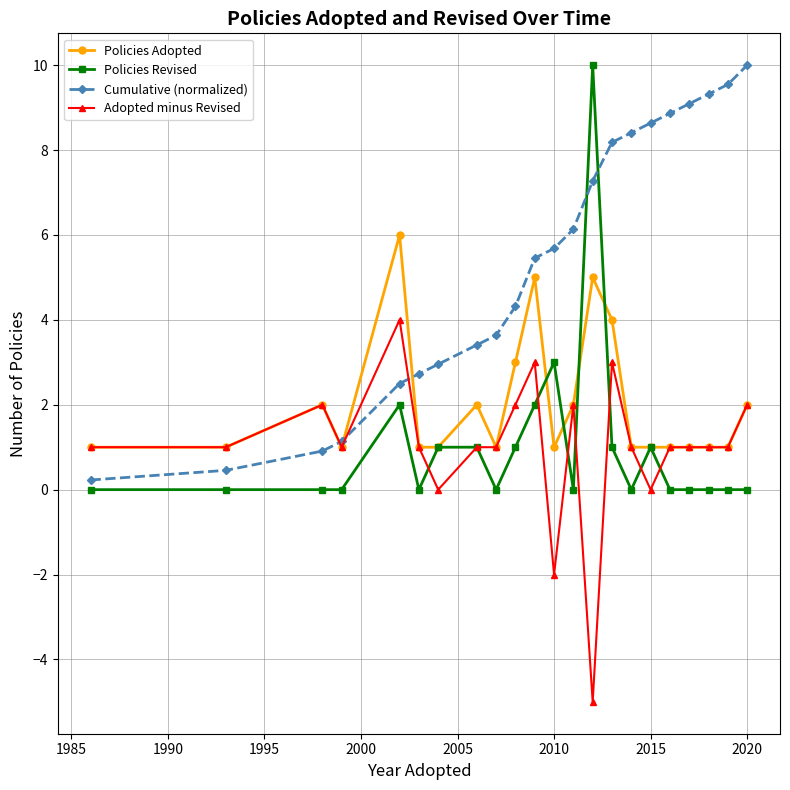

After their last crossing, which series has the higher values: Cumulative (normalized) or Policies Revised?

Cumulative (normalized)